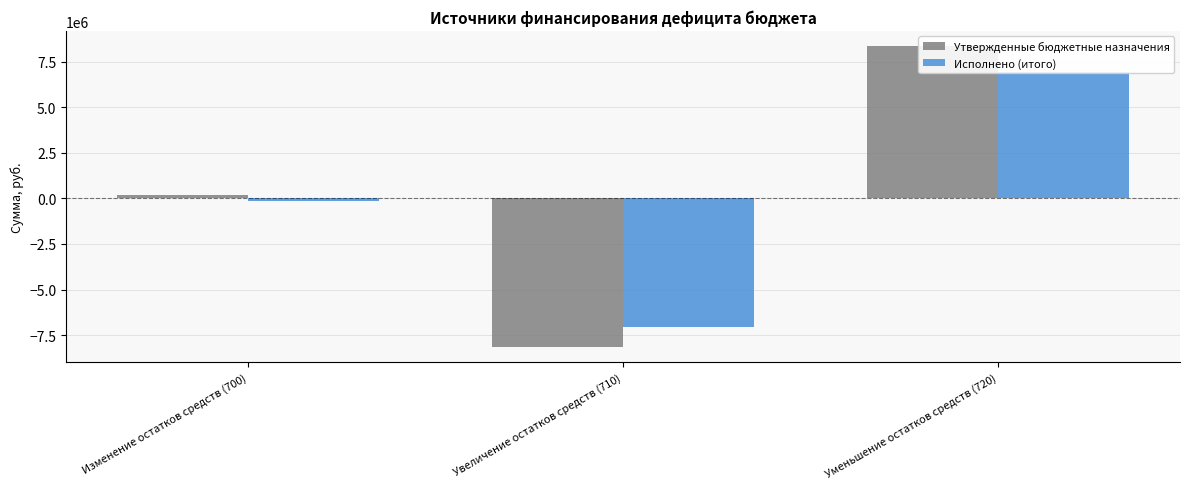

What position from the left is Уменьшение остатков средств (720)?

3